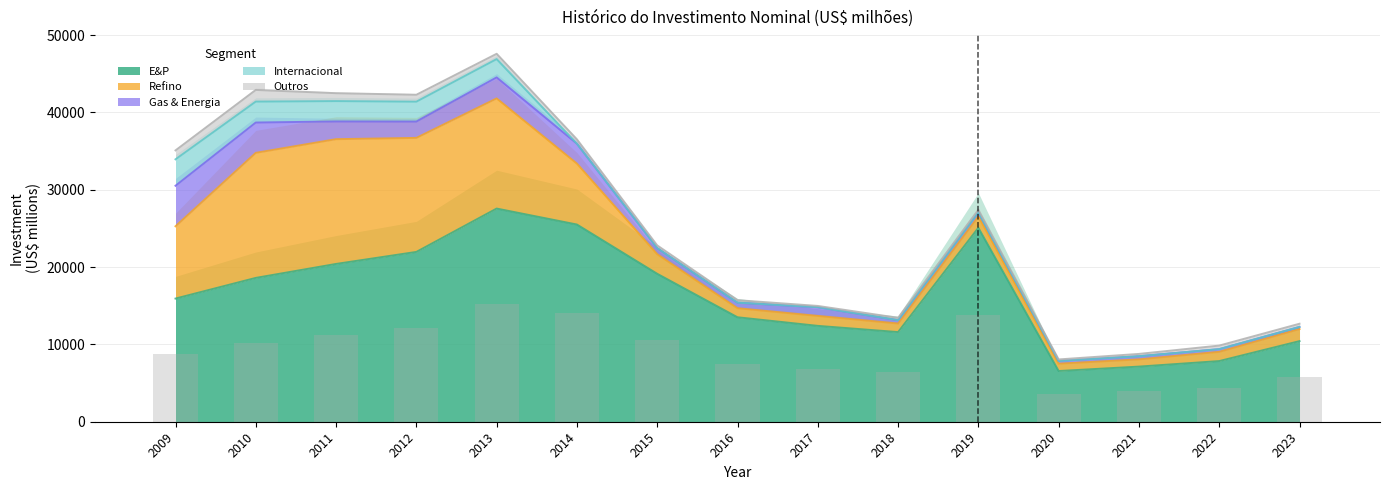

Rank the series at 2013 from highest to lowest value.

E&P, Refino, Gas & Energia, Internacional, Outros